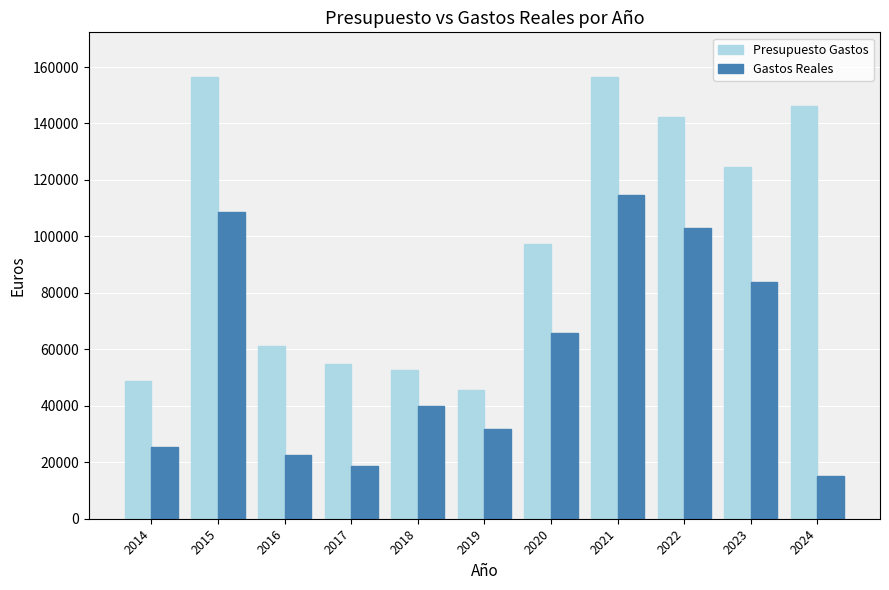

Is the value of Presupuesto Gastos at 2015 greater than the value of Gastos Reales at 2016?

Yes